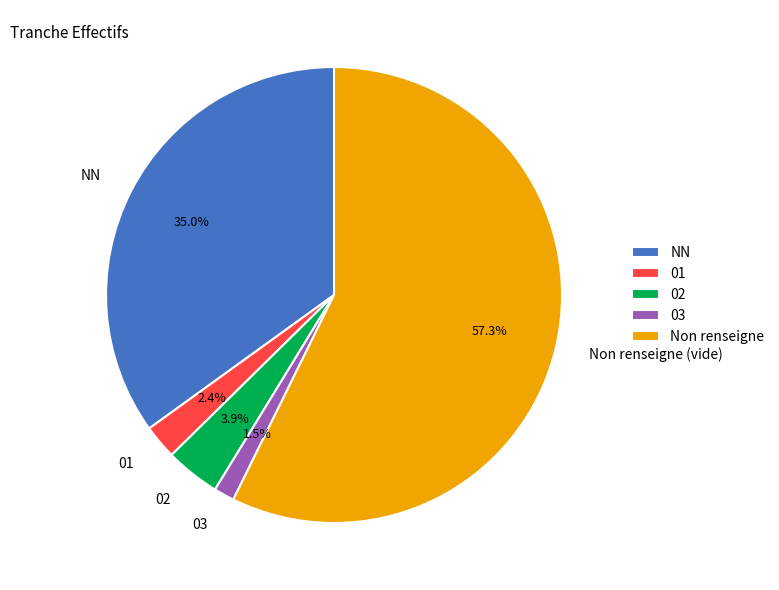

The 02 slice represents 4% of the pie. True or false?

True